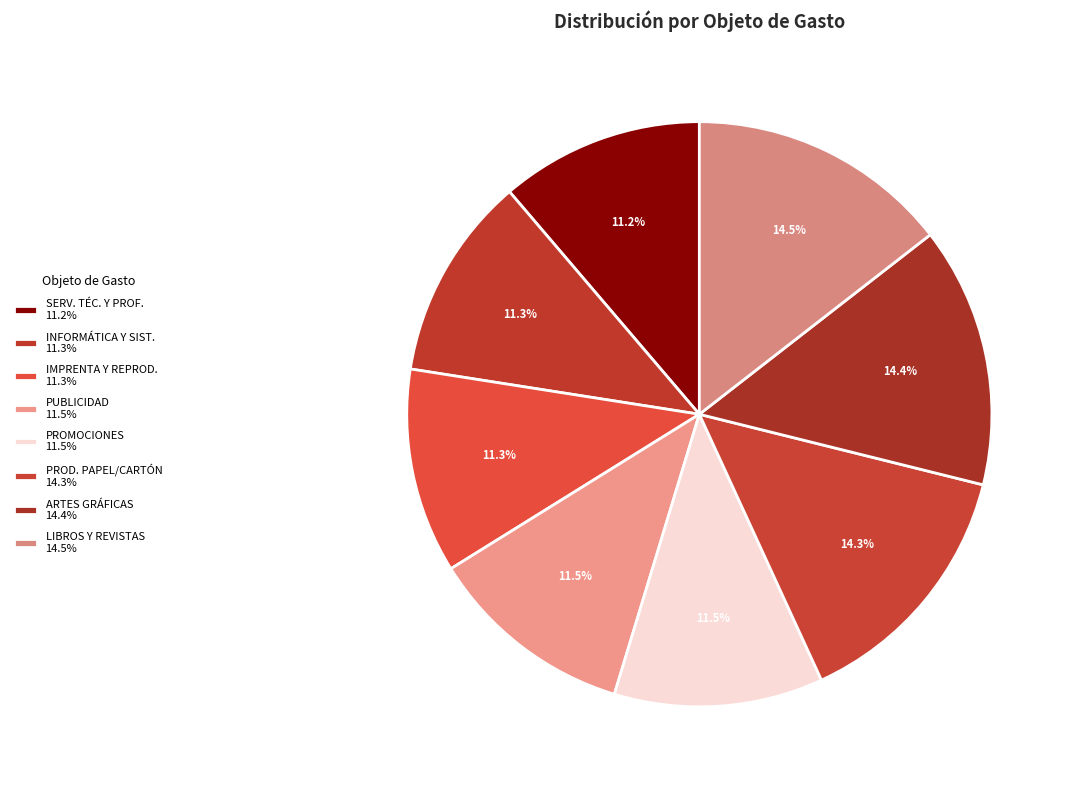

How many segments does this pie chart have?

8